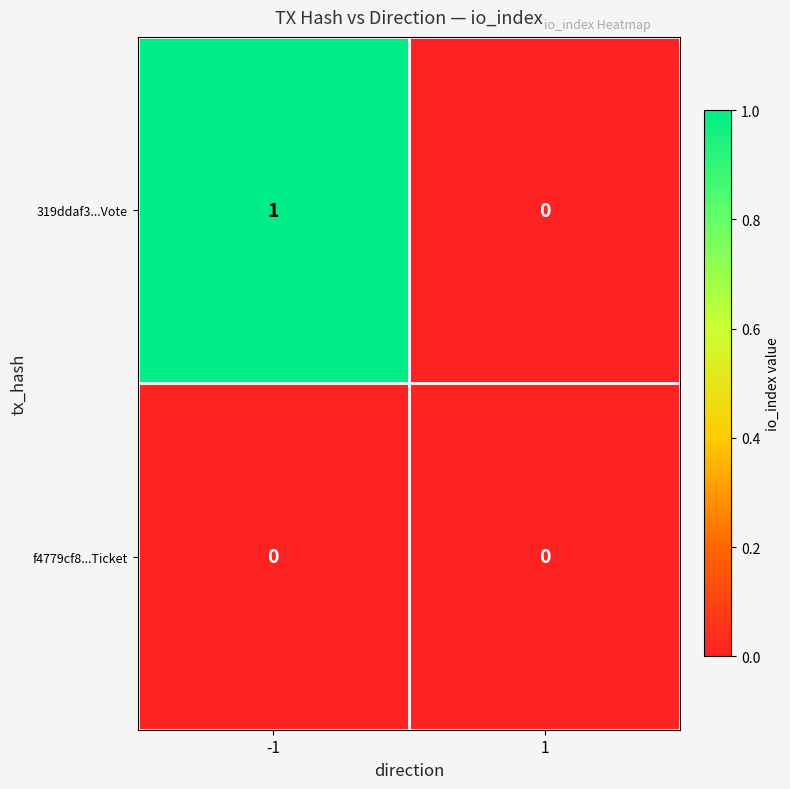

Is the value of 319ddaf3...Vote at -1 greater than the value of f4779cf8...Ticket at 1?

Yes